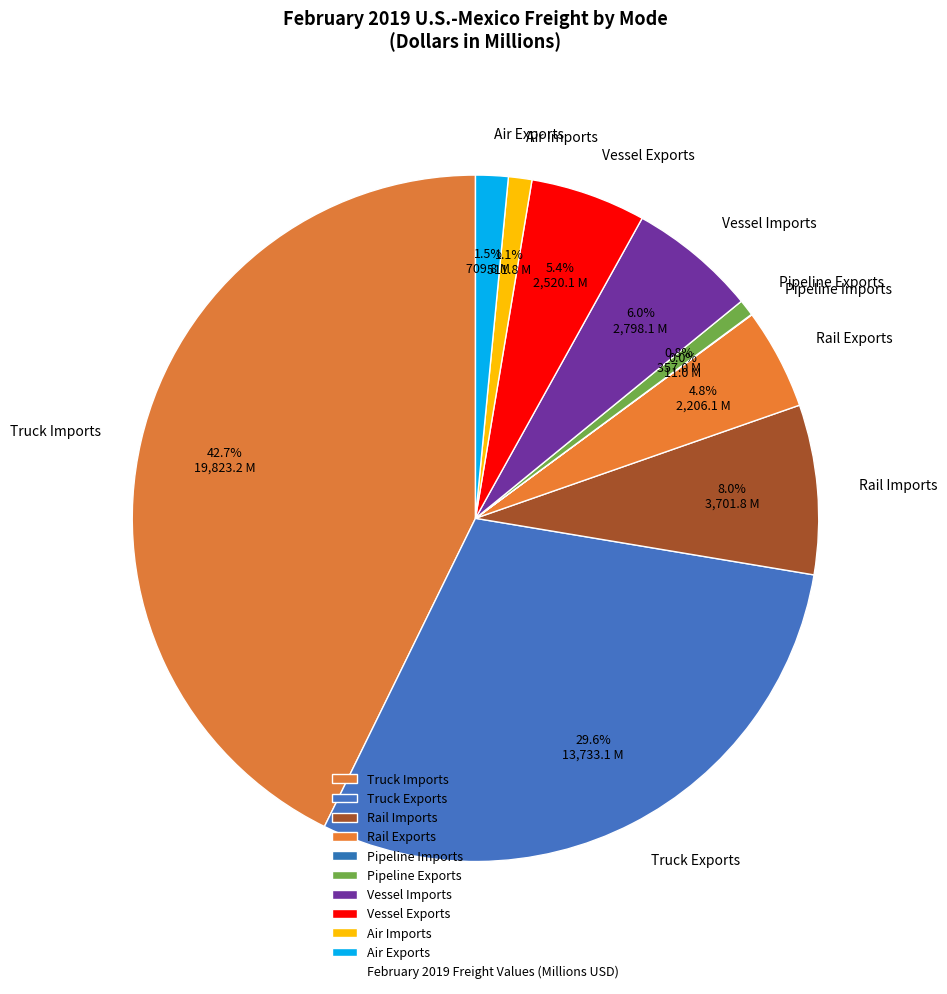

Which category has the biggest portion of the pie?

Truck Imports